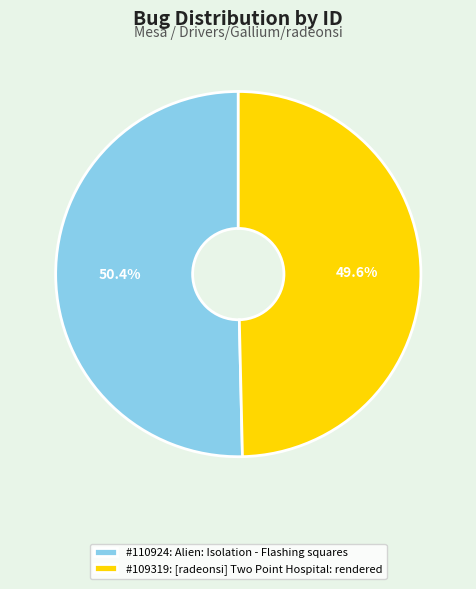

Is there any slice that represents more than half of the pie?

Yes